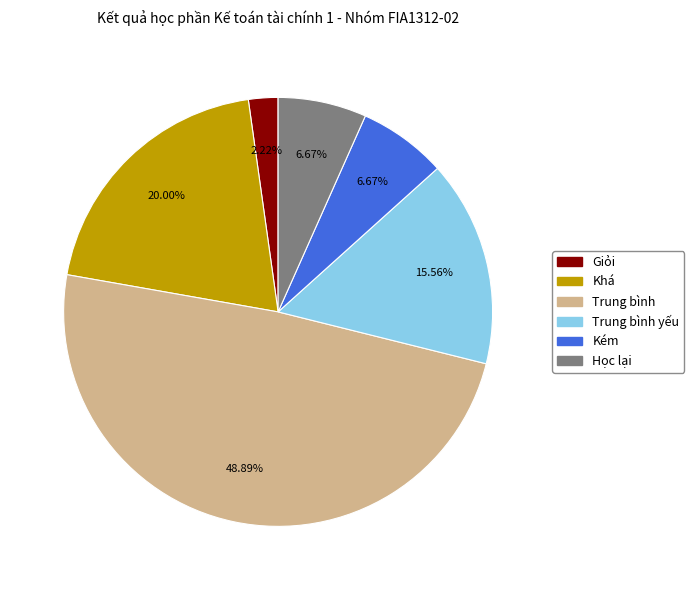

Is Khá the majority of the pie?

No